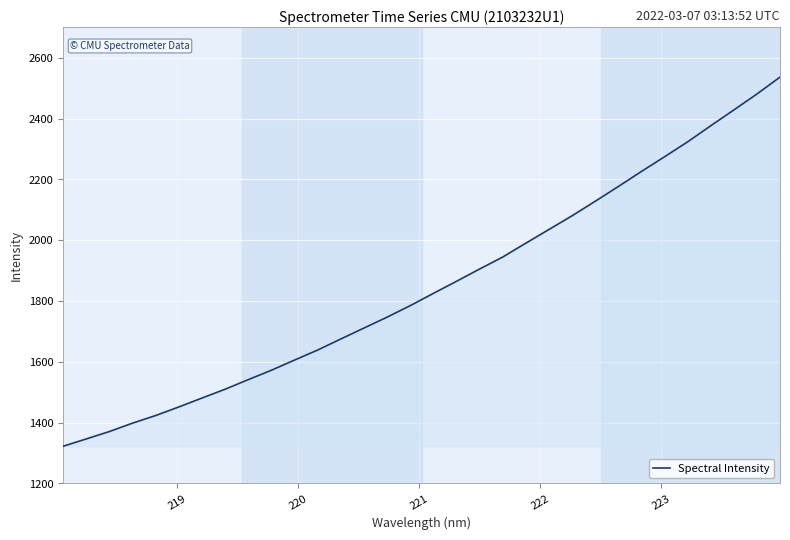

What is the minimum value shown in the chart?

1322.1